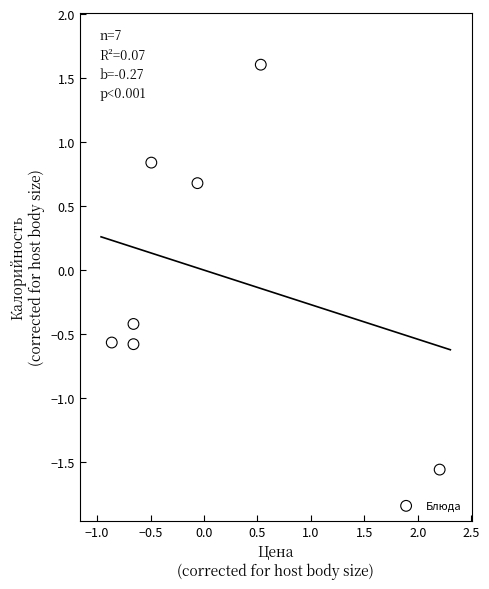

What is the range of X values (max minus min)?

3.1